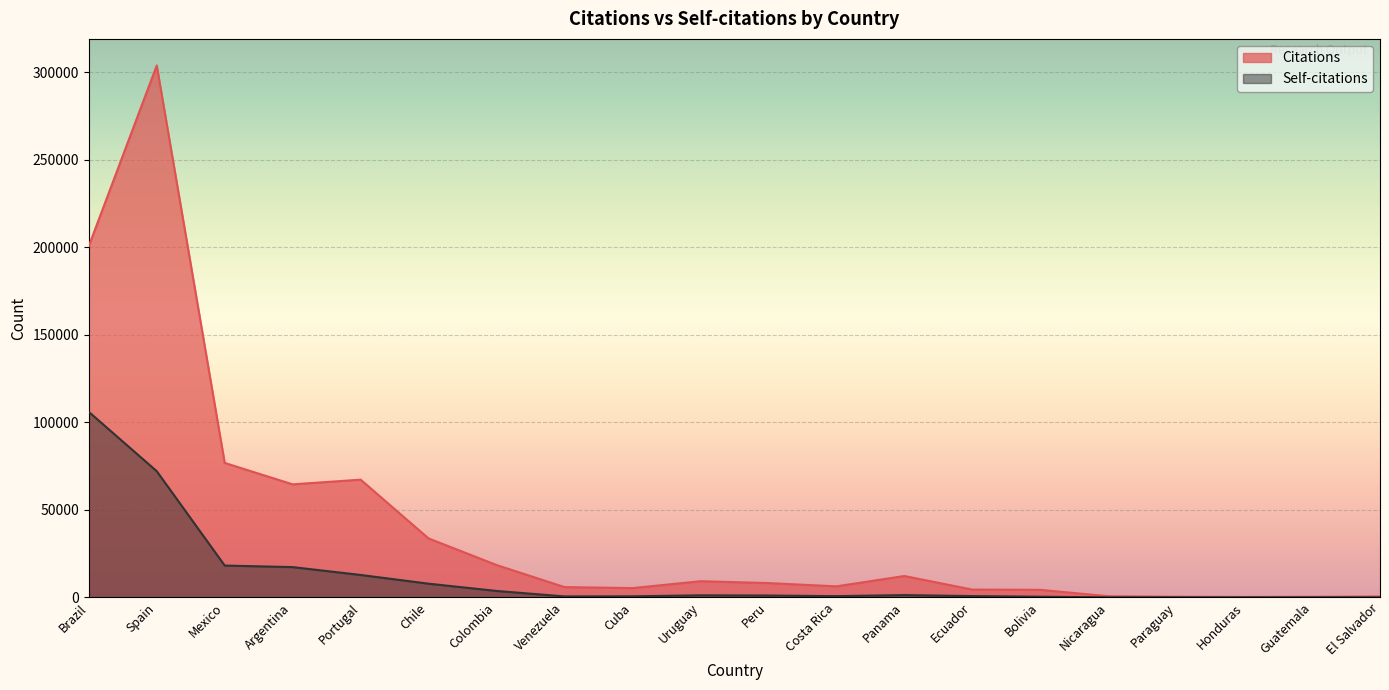

Reading left to right, transcribe all the data shown in this chart.

Citations: Brazil=200627	Spain=303776	Mexico=76778	Argentina=64531	Portugal=67219	Chile=33646	Colombia=18464	Venezuela=5858	Cuba=5283	Uruguay=9207	Peru=8153	Costa Rica=6279	Panama=12193	Ecuador=4434	Bolivia=4293	Nicaragua=648	Paraguay=349	Honduras=228	Guatemala=317	El Salvador=512
Self-citations: Brazil=105930	Spain=72047	Mexico=18165	Argentina=17272	Portugal=12789	Chile=7800	Colombia=3654	Venezuela=529	Cuba=587	Uruguay=1152	Peru=1036	Costa Rica=688	Panama=1283	Ecuador=722	Bolivia=362	Nicaragua=25	Paraguay=33	Honduras=17	Guatemala=34	El Salvador=8